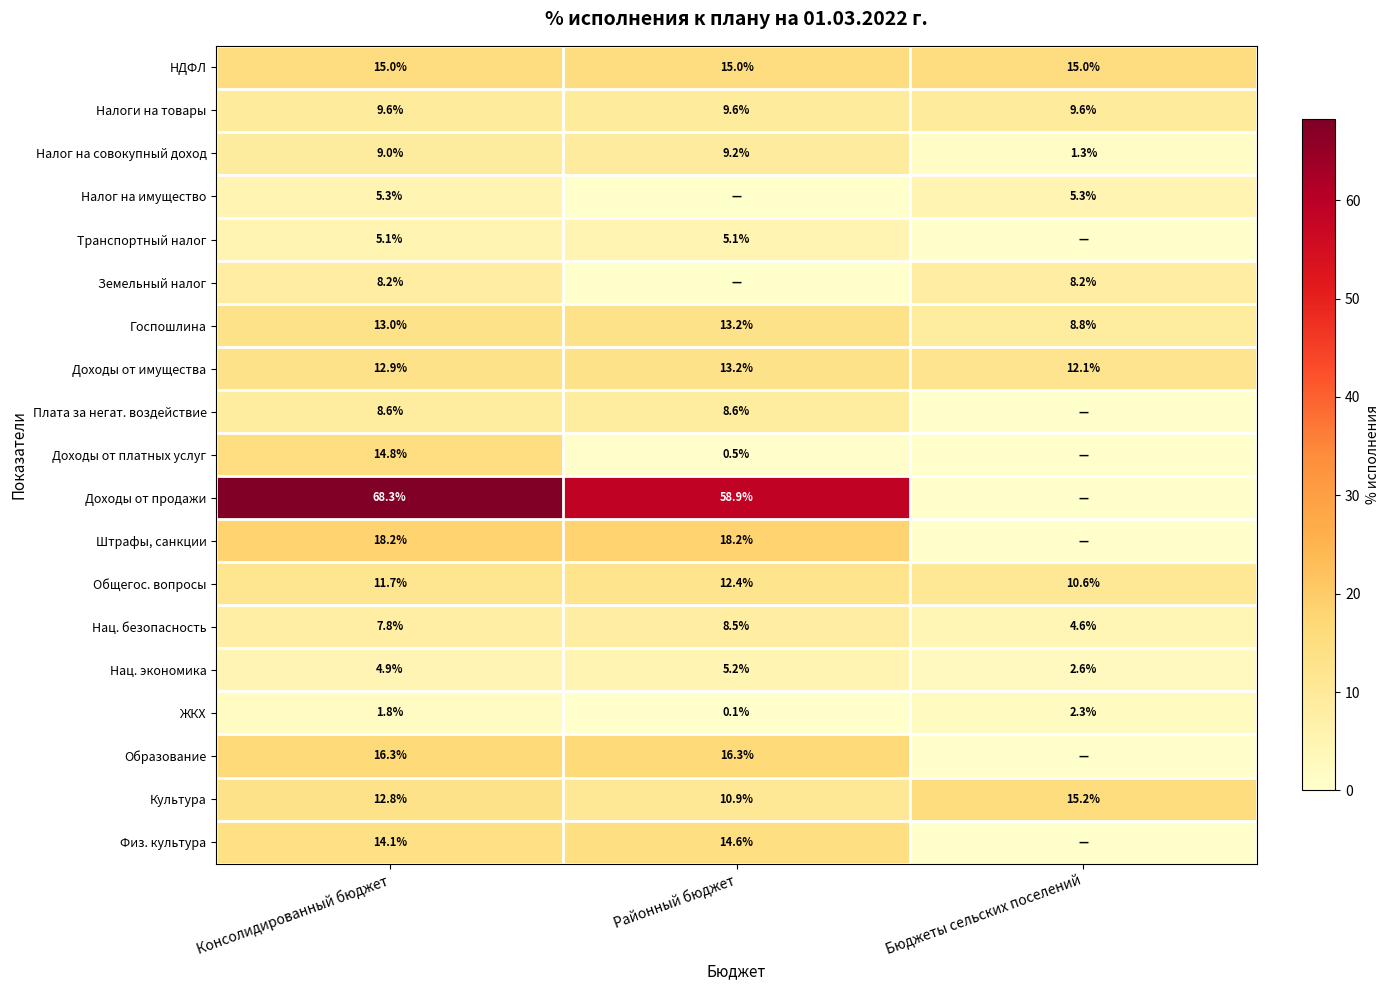

What is the maximum value shown in the chart?

68.3